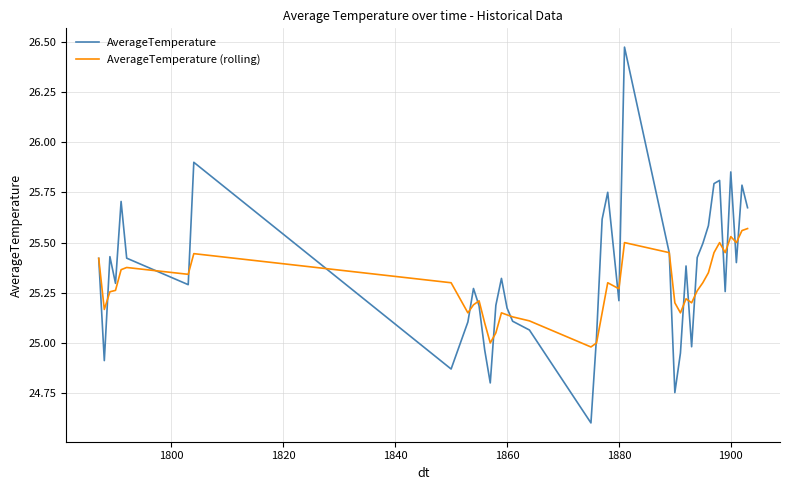

Rank the series by their maximum value, from highest to lowest.

AverageTemperature, AverageTemperature (rolling)